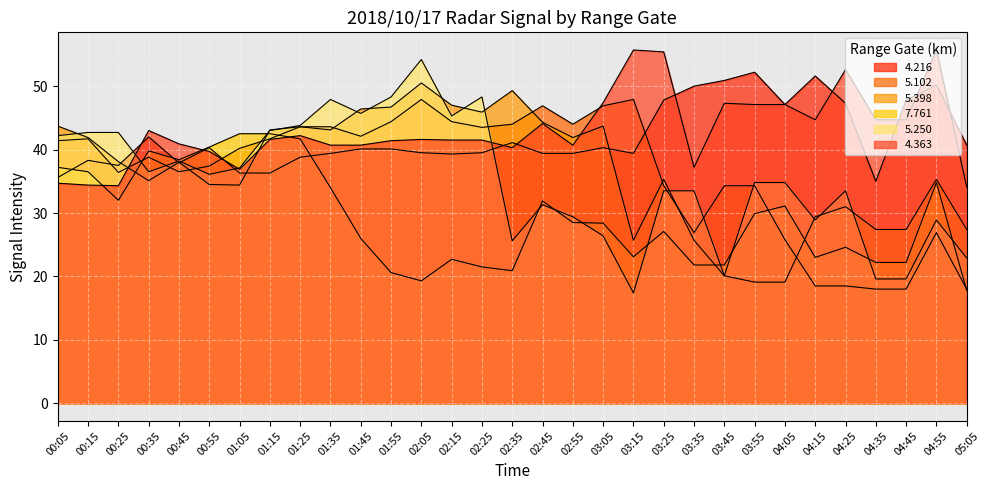

What is the label of the 20th point from the left?

03:15